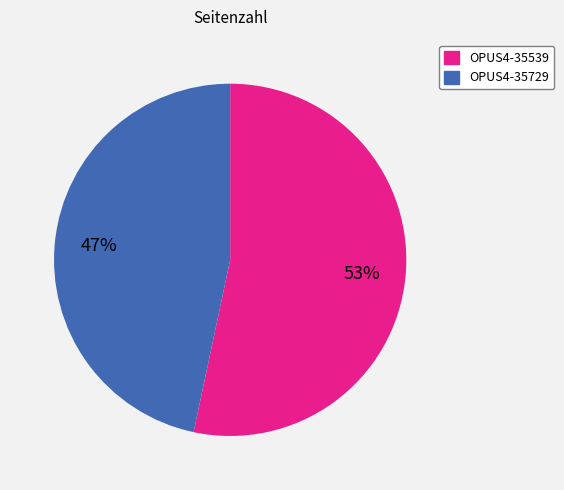

True or false: OPUS4-35539 accounts for 42% of the total.

False